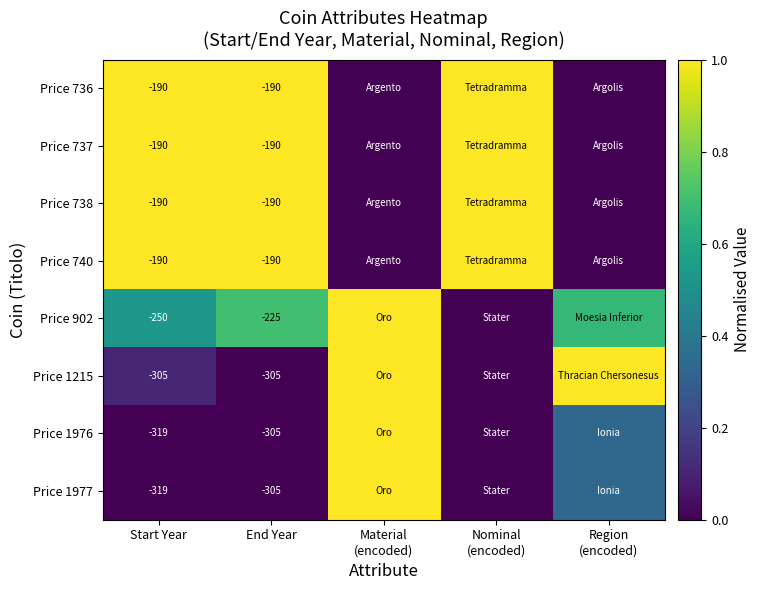

What is the sum of all Price 1977 values?

1.3